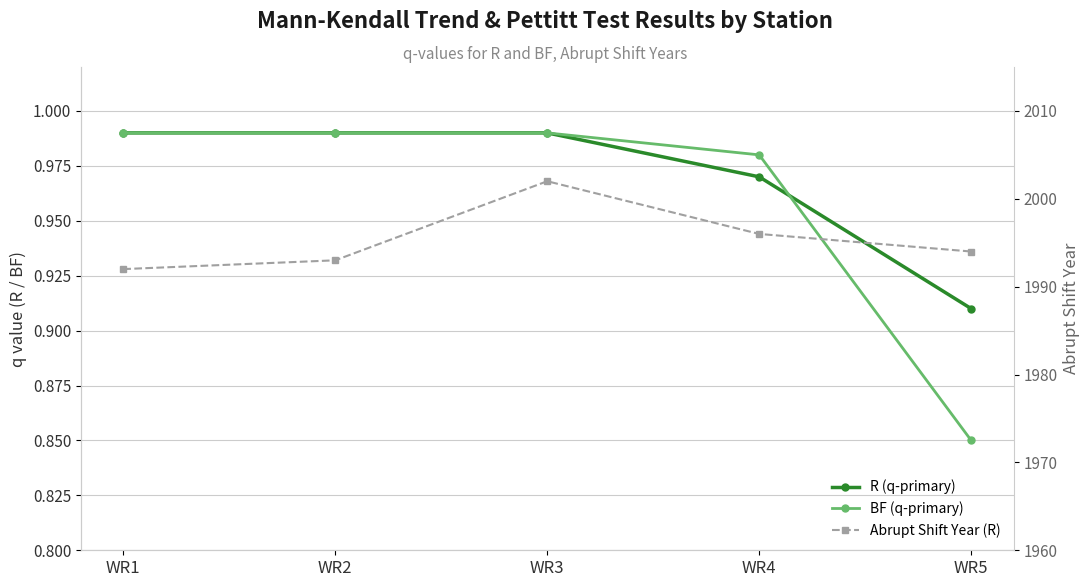

How many lines are shown in the chart?

3